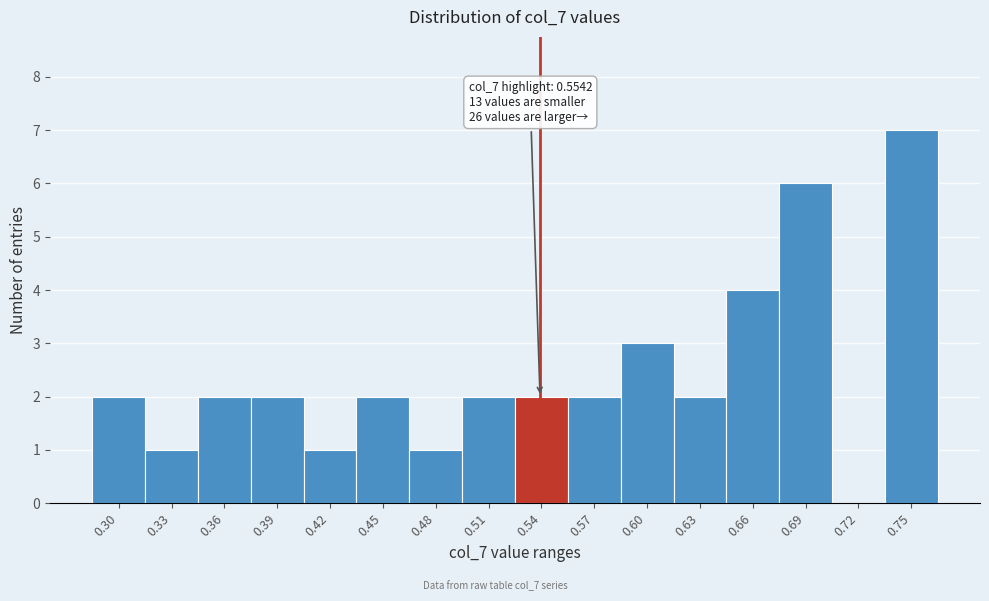

Reading left to right, list all the values displayed in this chart.

0.30=2	0.33=1	0.36=2	0.39=2	0.42=1	0.45=2	0.48=1	0.51=2	0.54=2	0.57=2	0.60=3	0.63=2	0.66=4	0.69=6	0.72=0	0.75=7